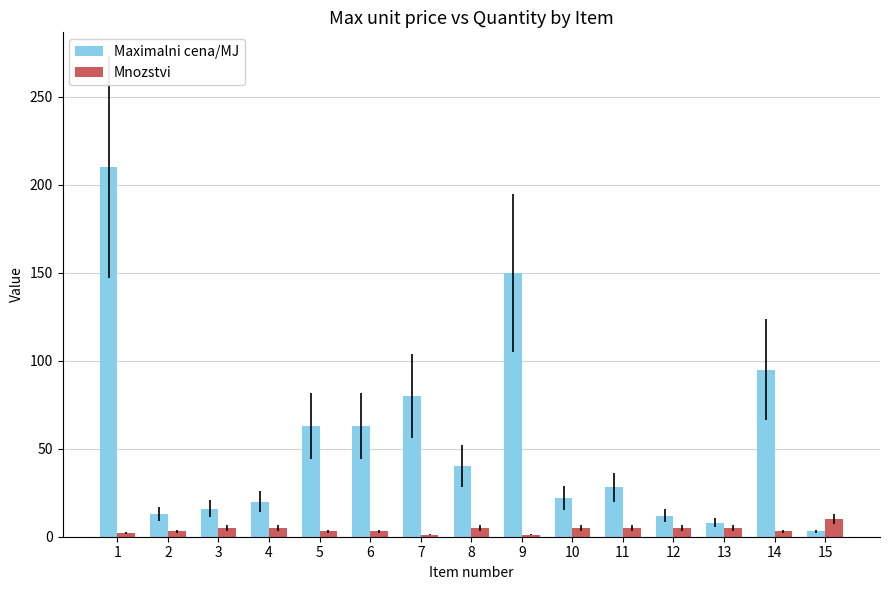

Is the value of Mnozstvi at 9 greater than the value of Maximalni cena/MJ at 10?

No